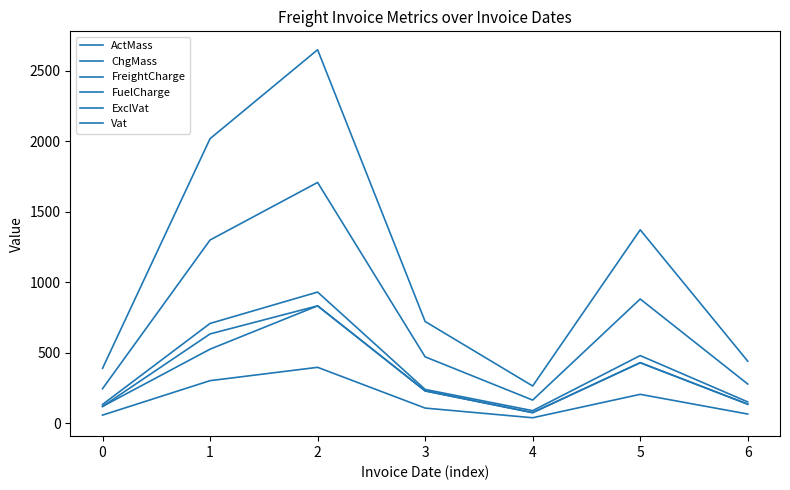

Does the chart have visible grid lines?

No